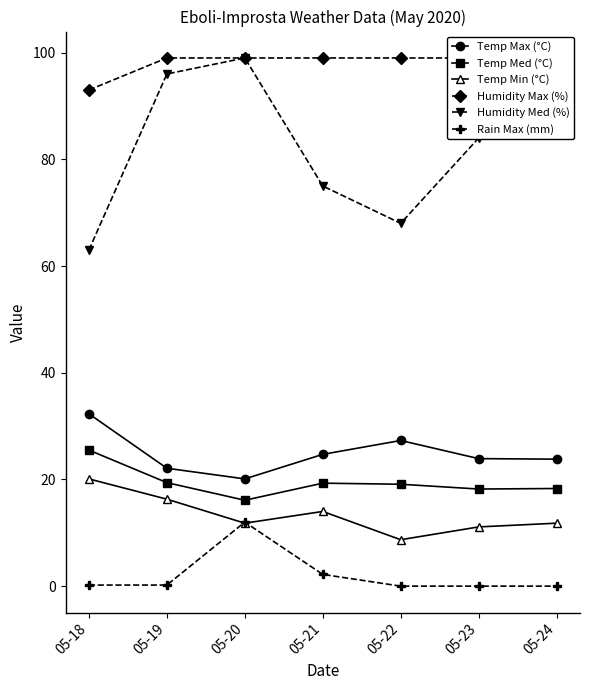

True or false: Temp Max (°C) and Humidity Med (%) cross at least once.

False